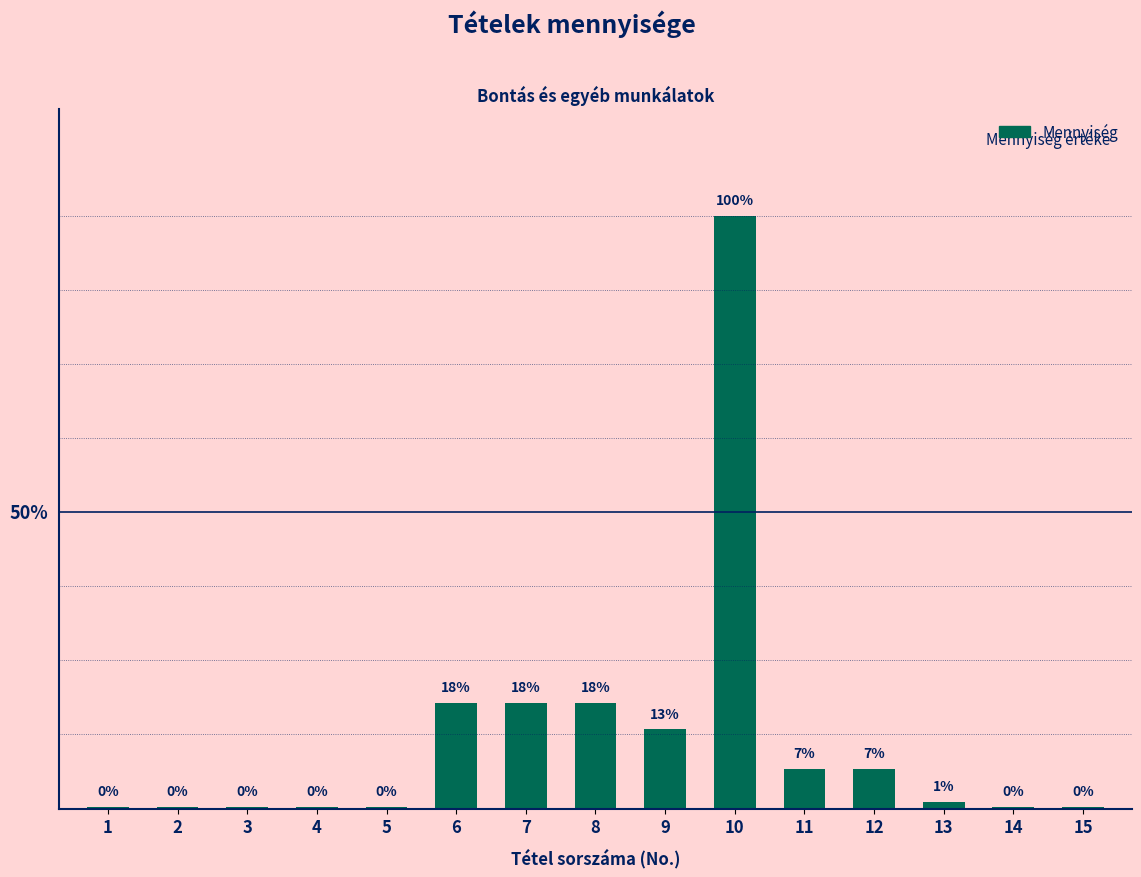

Is it true that the value at 1 is 1.0?

True